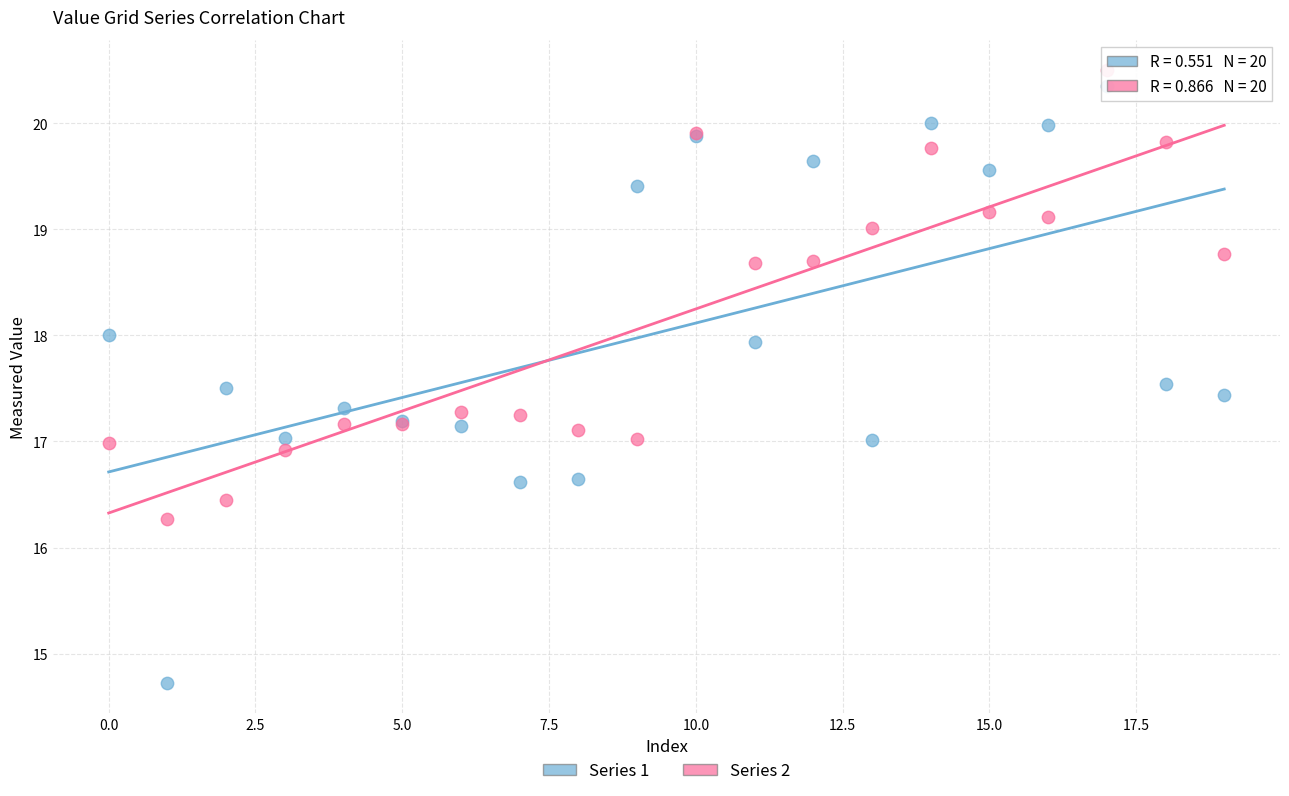

Which series has the largest Y range (max minus min)?

Series 1